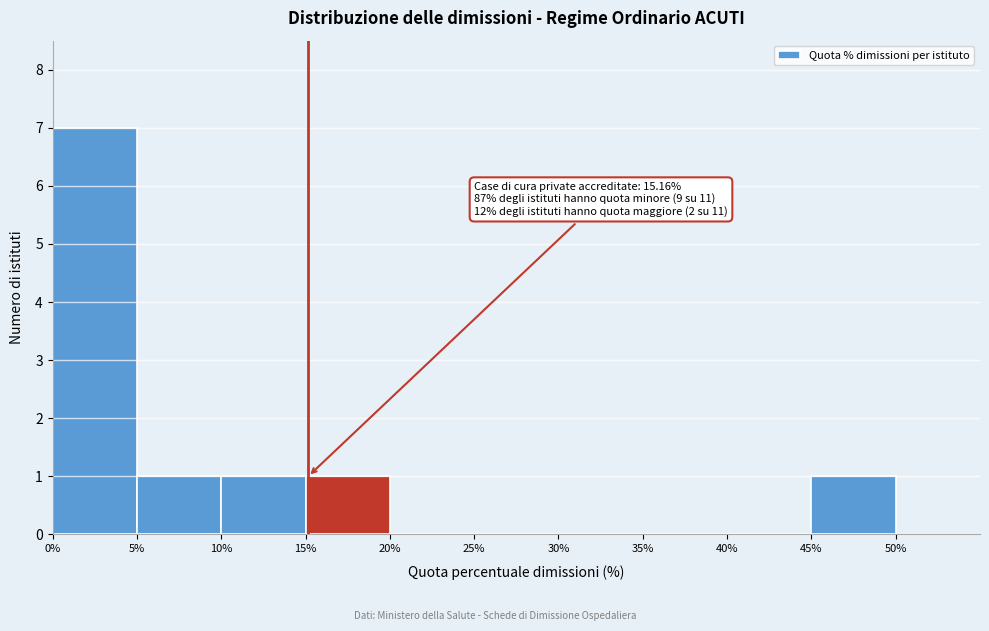

Which range on the x-axis has the tallest bar?

0% to 5%